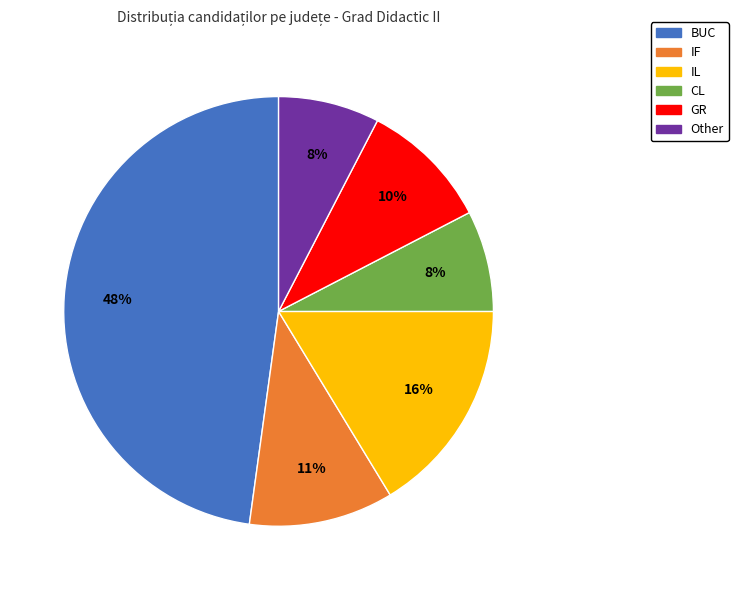

Which slice is the largest?

BUC